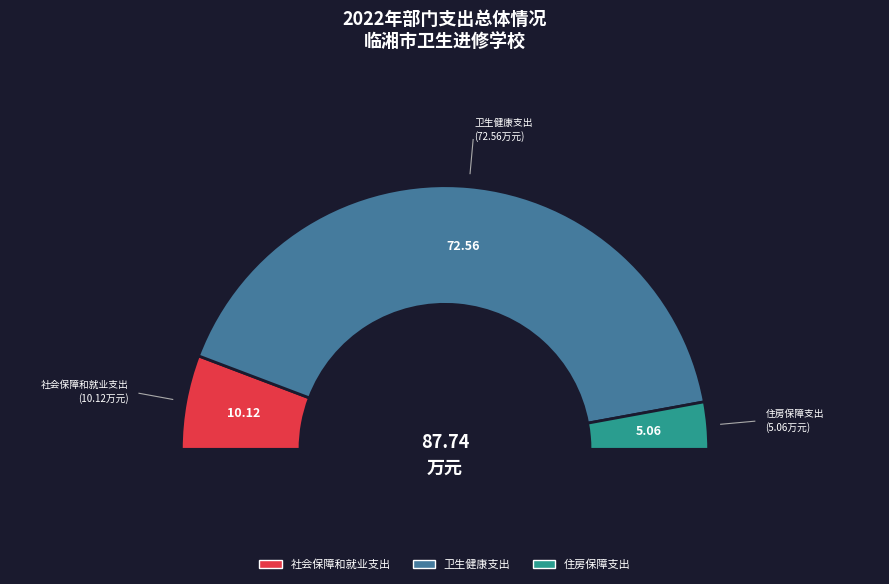

To the nearest percent, what portion does 卫生健康支出 represent?

83%